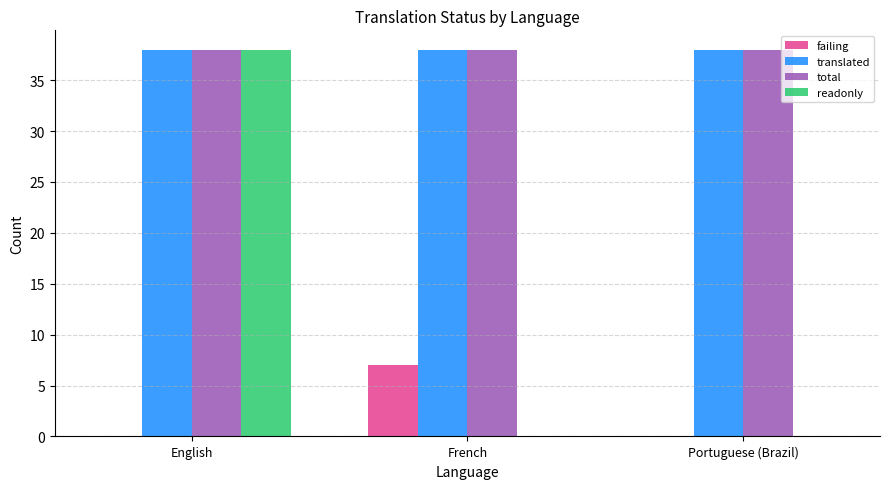

Does the chart contain stacked bars?

No